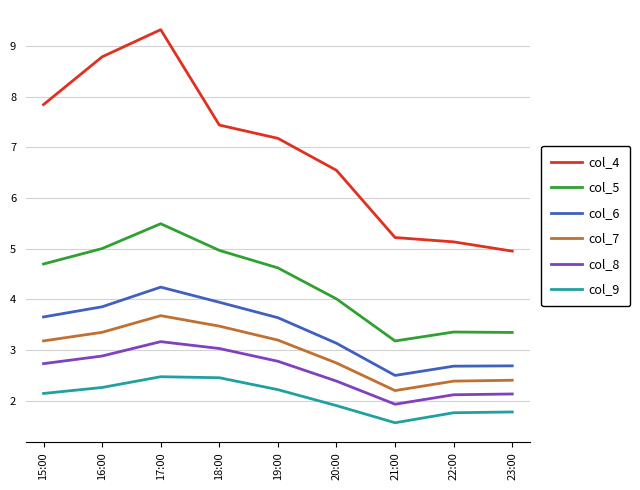

Where is the first local maximum for col_4?

17:00